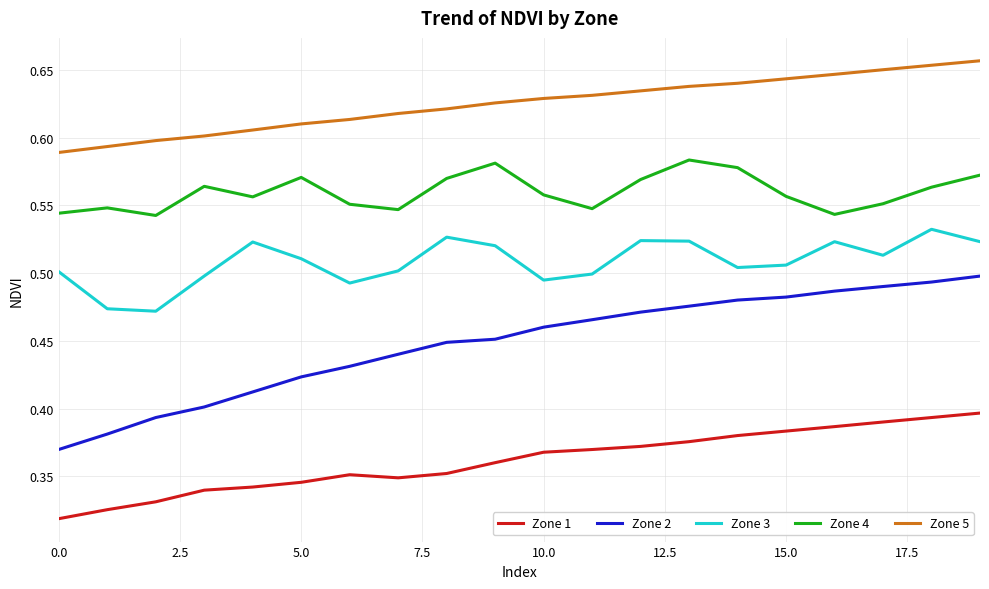

Which series has the largest total across all categories?

Zone 5